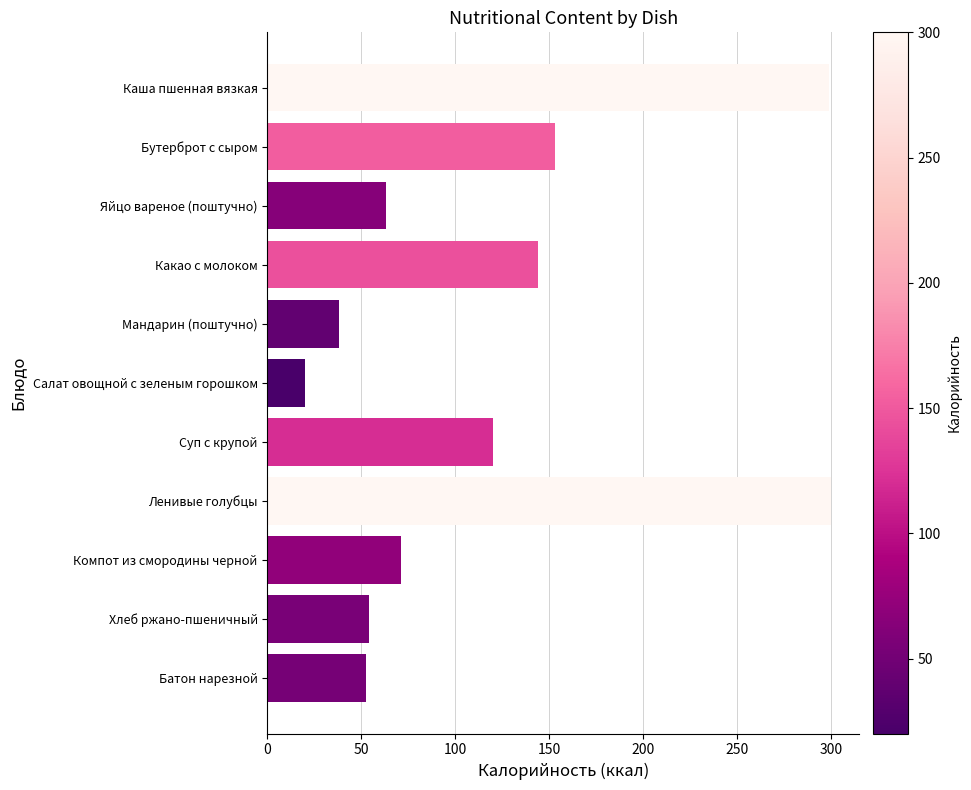

Between Салат овощной с зеленым горошком and Каша пшенная вязкая, which is larger?

Каша пшенная вязкая